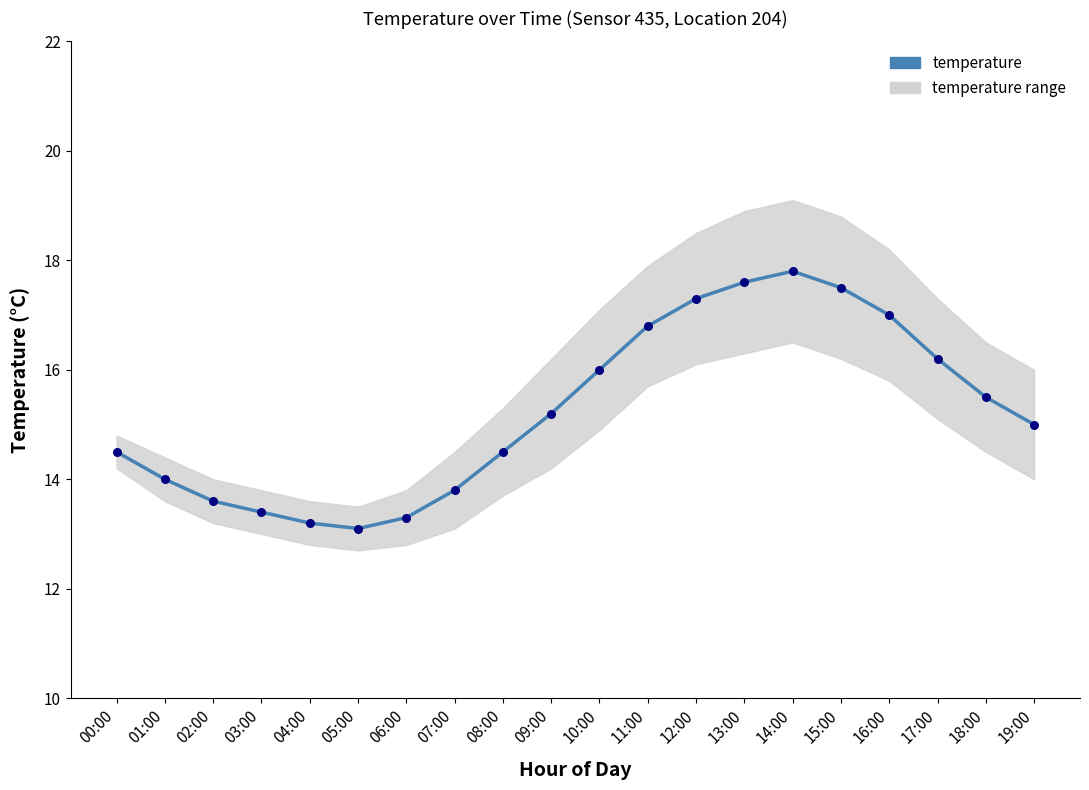

What is the change in value from 11:00 to 15:00?

+0.7